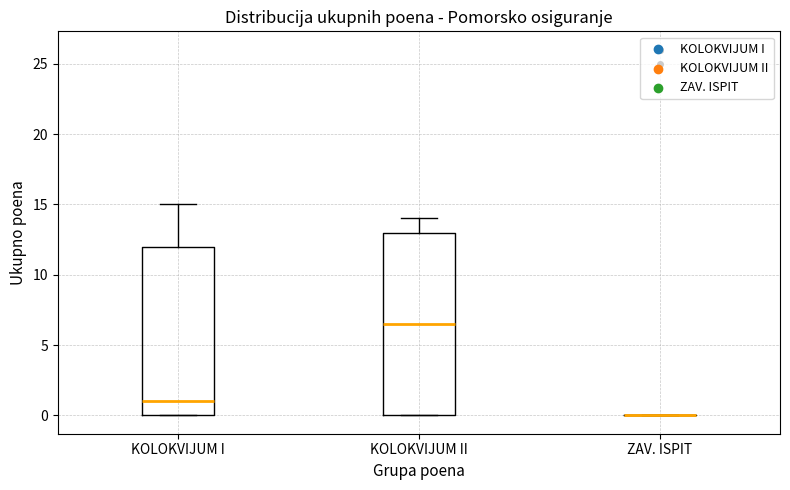

Comparing the boxes themselves (not the whiskers), which one is the tallest?

KOLOKVIJUM II